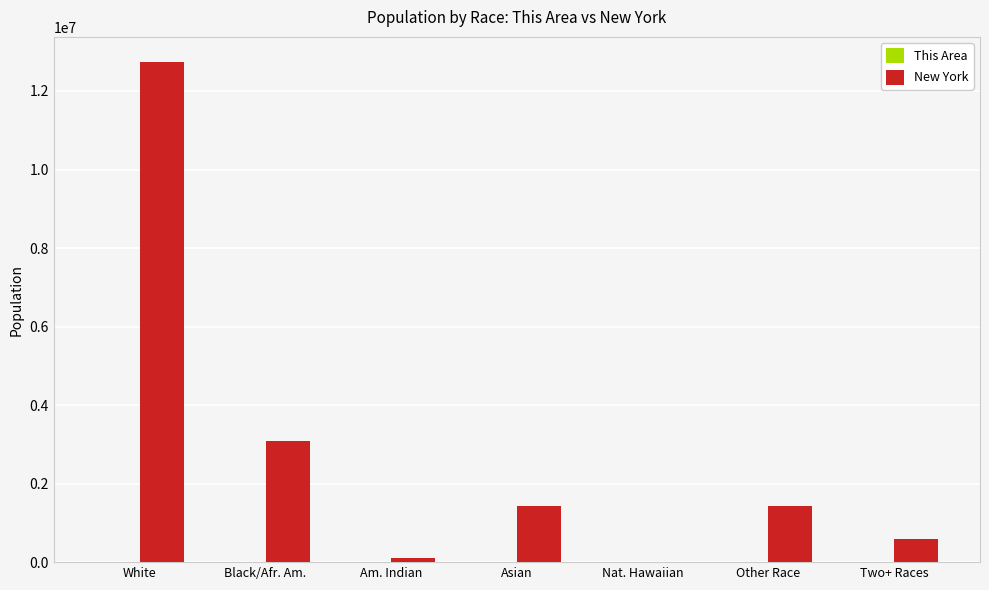

Between White and Black/Afr. Am., which series saw the biggest shift?

New York